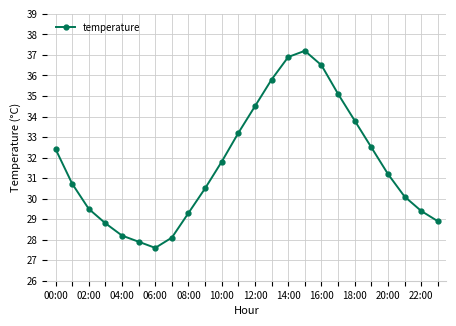

What is the maximum value shown in the chart?

37.2